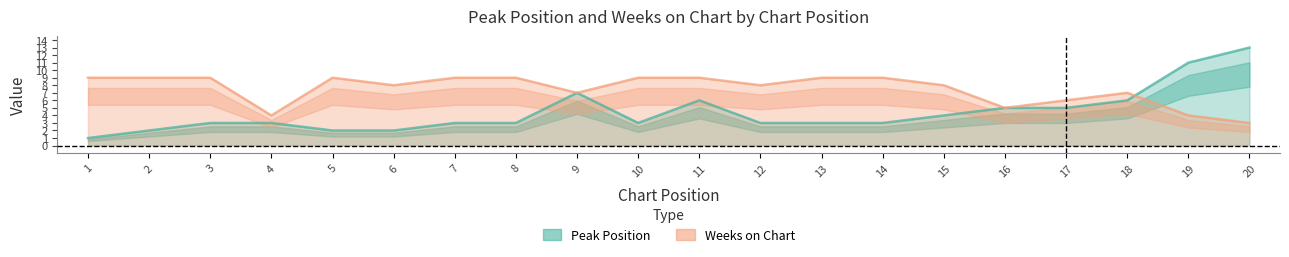

What is the difference between the maximum and minimum values in the Peak Position series?

12